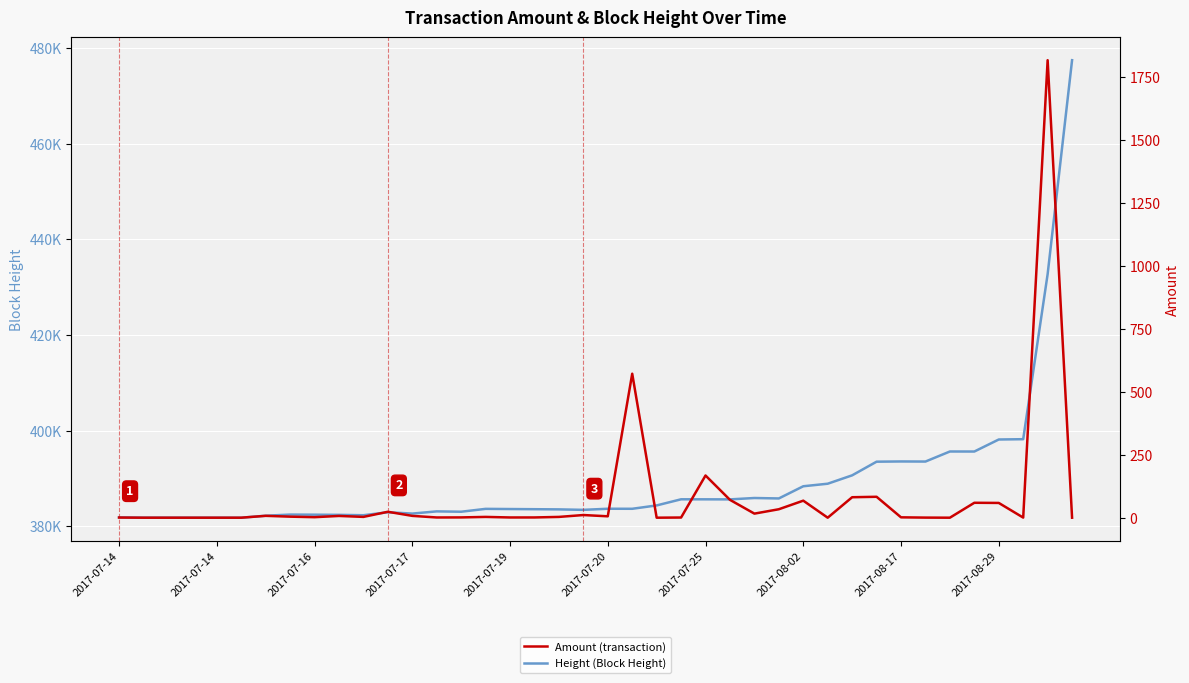

Which series changed the most between 28 and 29?

Height (Block Height)